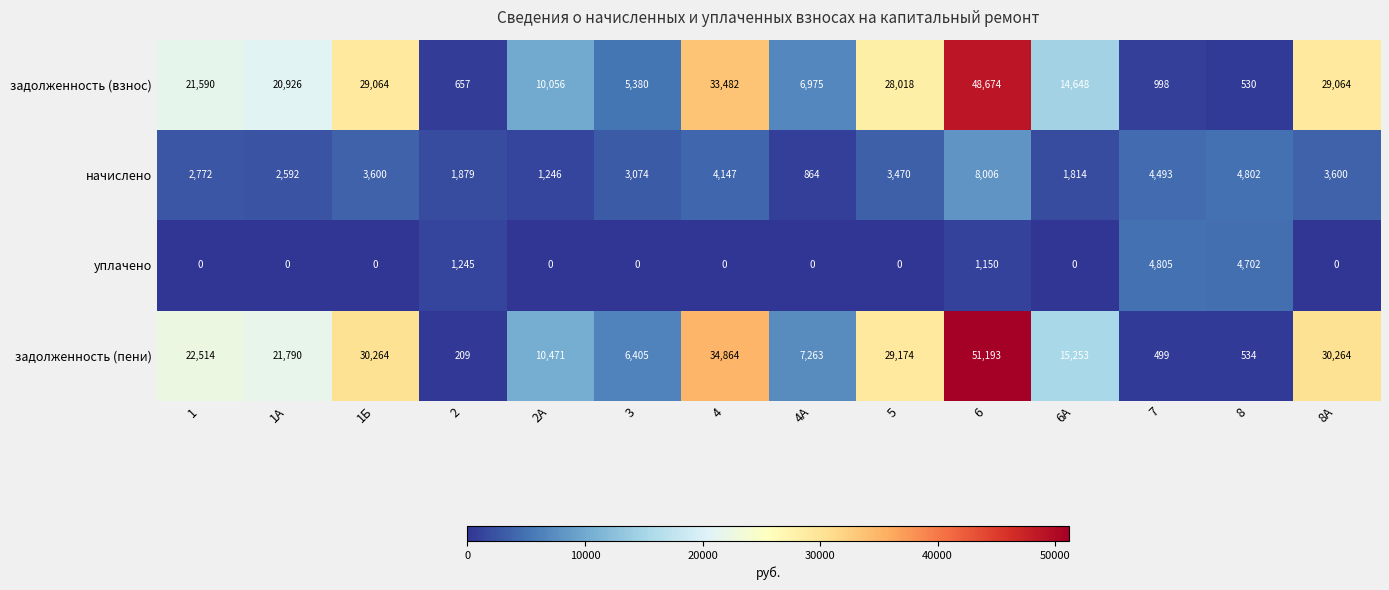

Between 4 and 6, which series saw the biggest shift?

задолженность (пени)